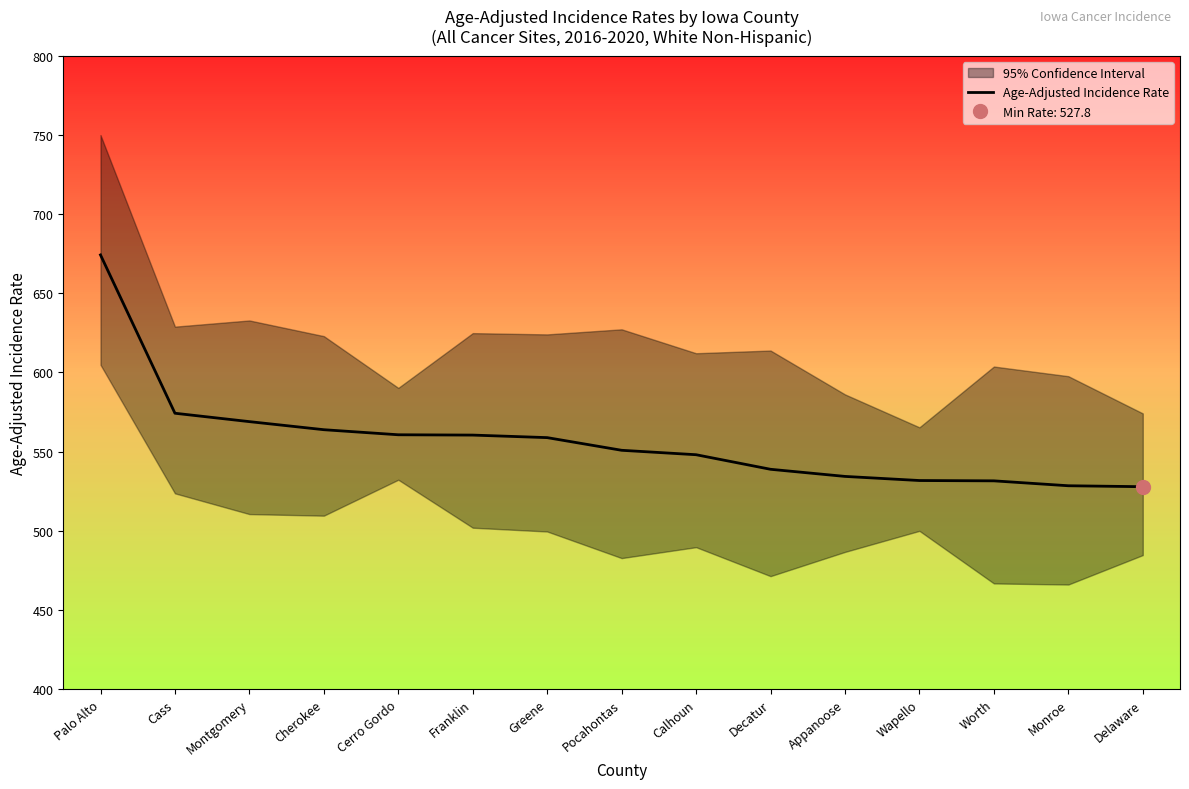

What is the sum of the values at Palo Alto and Appanoose?

1208.5